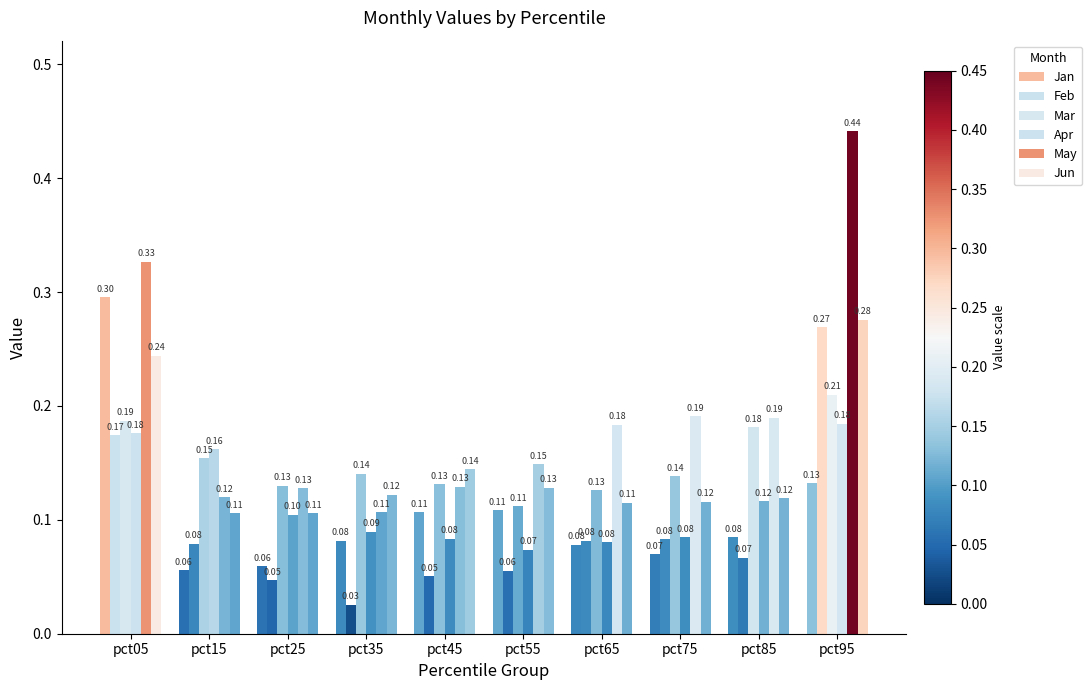

Reading right to left, extract all data points from this chart.

Jan: 0.1	0.1	0.1	0.1	0.1	0.1	0.1	0.1	0.1	0.3
Feb: 0.3	0.1	0.1	0.1	0.1	0.1	0.0	0.0	0.1	0.2
Mar: 0.2	0.2	0.1	0.1	0.1	0.1	0.1	0.1	0.2	0.2
Apr: 0.2	0.1	0.1	0.1	0.1	0.1	0.1	0.1	0.2	0.2
May: 0.4	0.2	0.2	0.2	0.1	0.1	0.1	0.1	0.1	0.3
Jun: 0.3	0.1	0.1	0.1	0.1	0.1	0.1	0.1	0.1	0.2